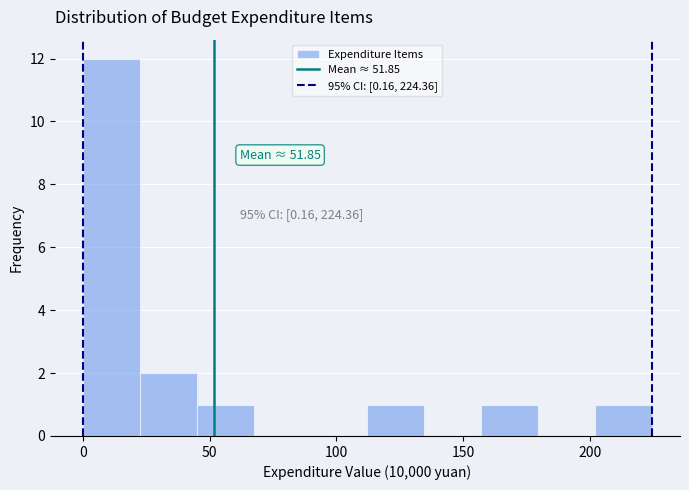

Over which range of the x-axis is the bar tallest?

0 to 25